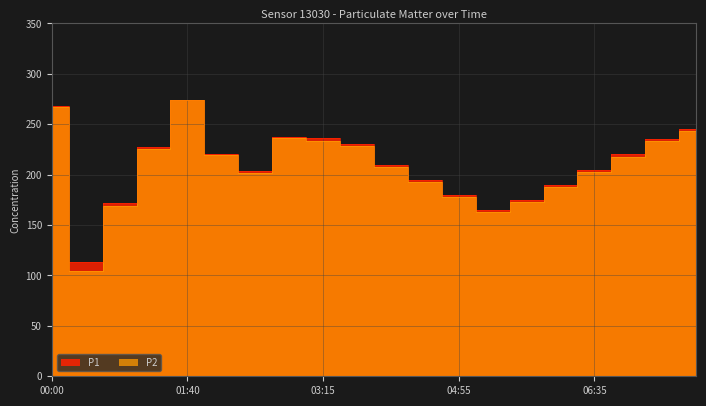

What are all the series names shown in the legend?

P1, P2